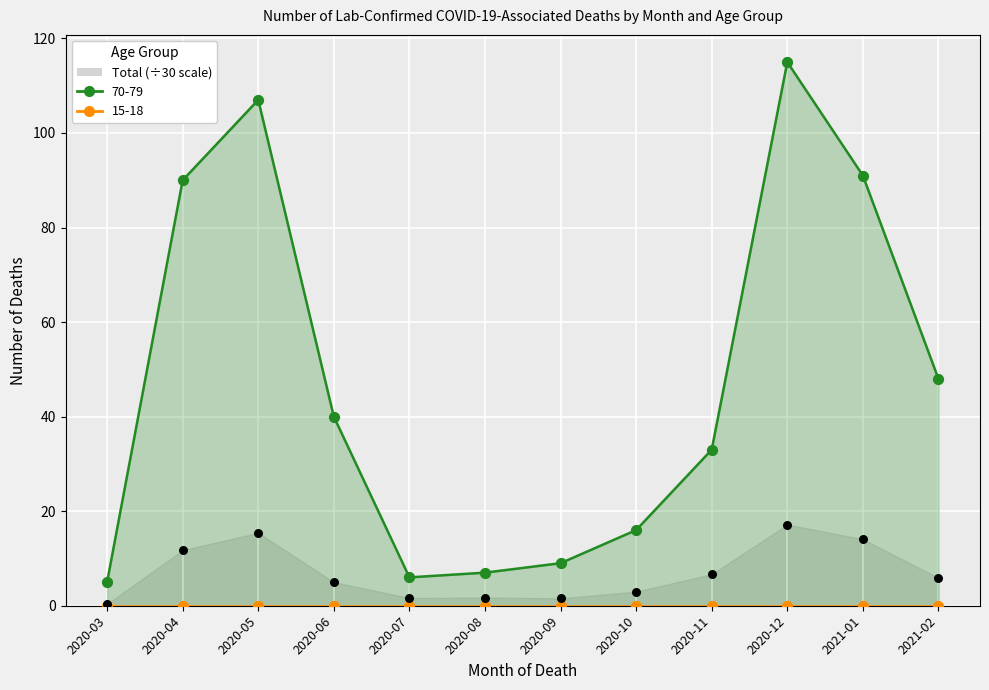

Which series reaches the maximum Y coordinate?

70-79